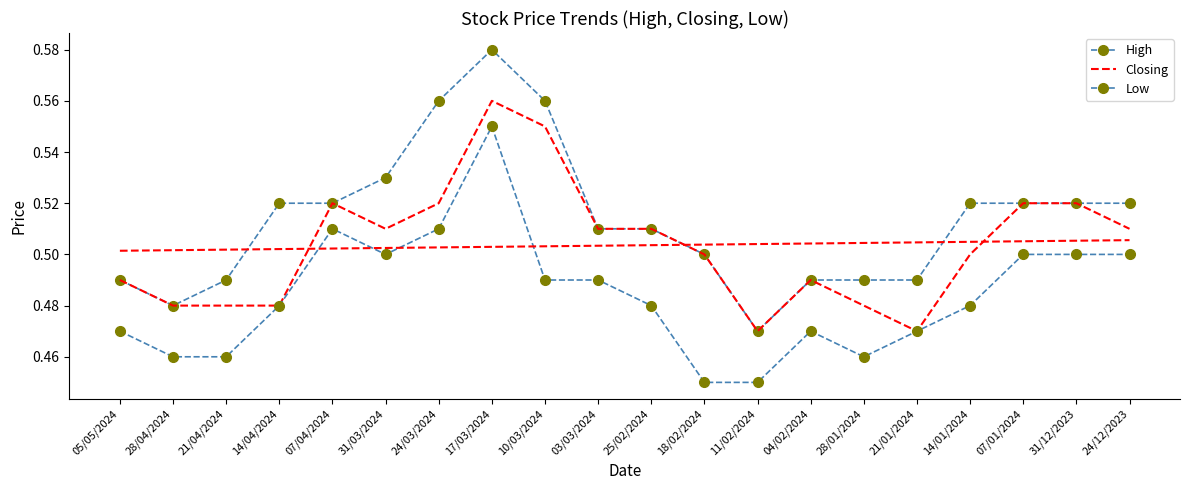

Is this an area chart (filled region under the line)?

No